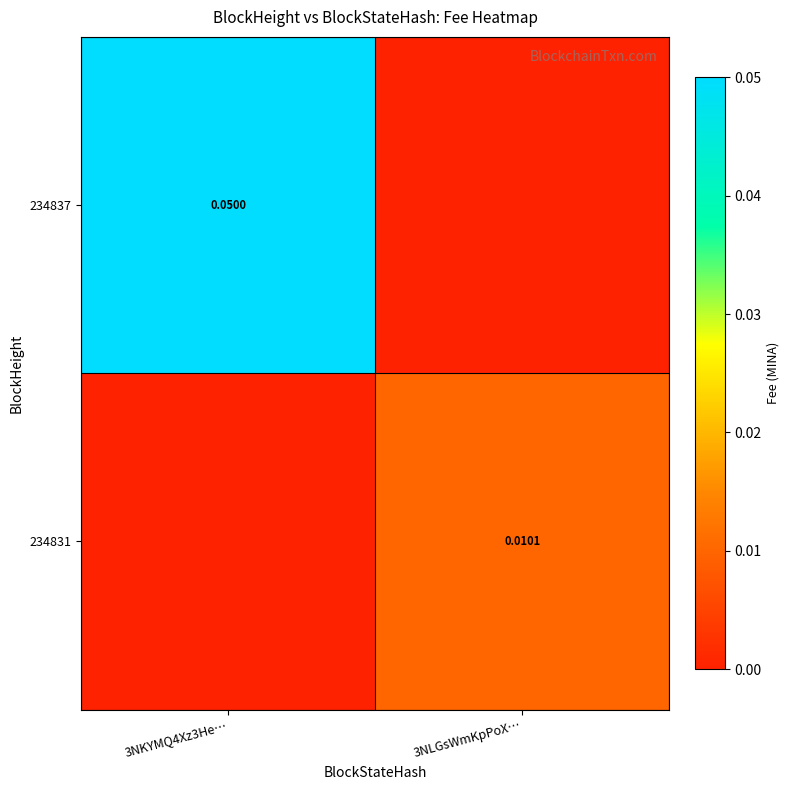

Which series has the widest spread of values?

234837